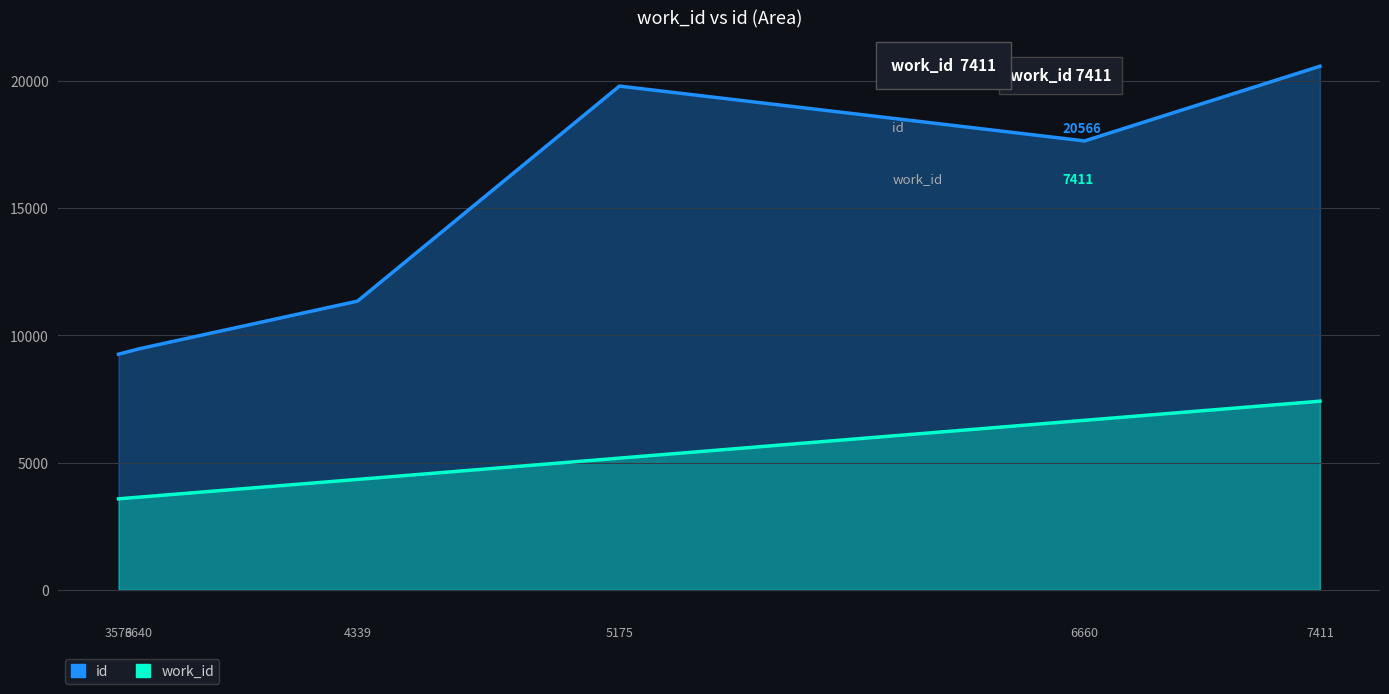

At how many categories does at least one series exceed 18474?

2